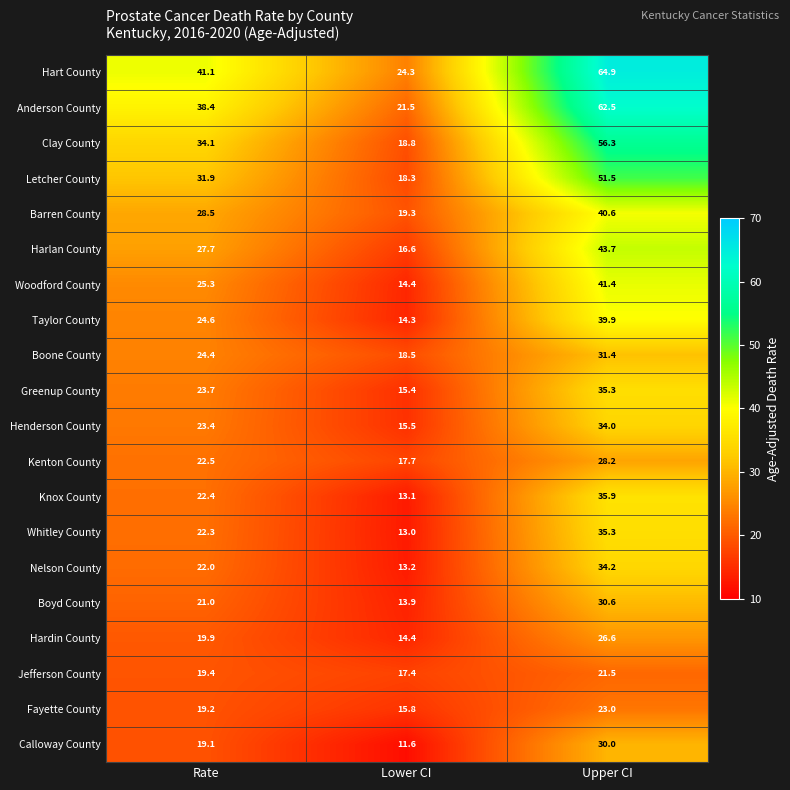

Is it true that Barren County equals 19.3 at Lower CI?

True